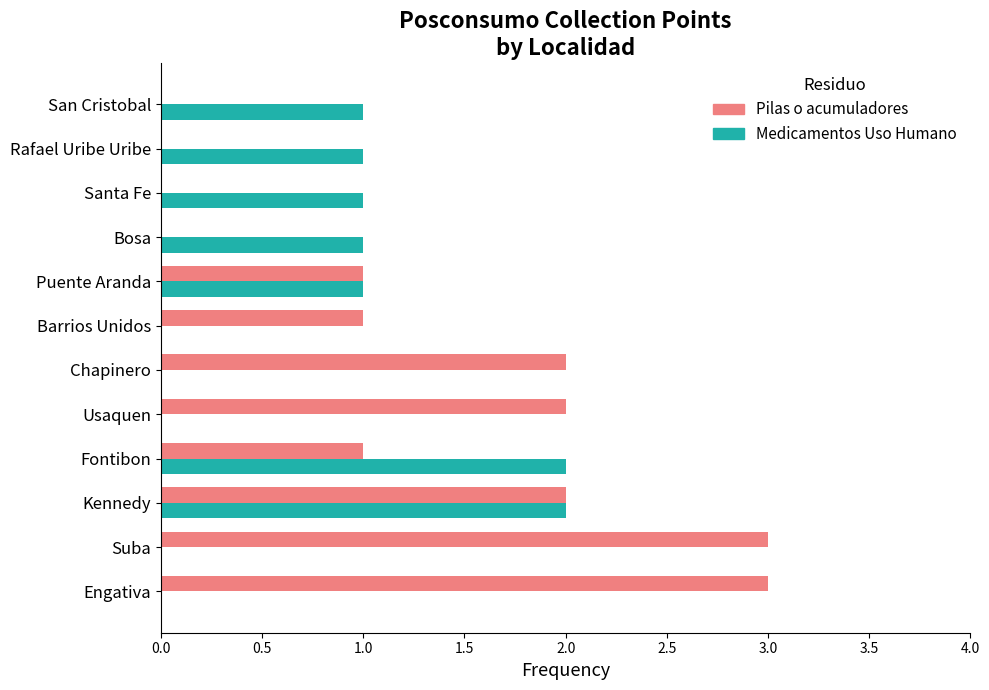

Is the value of Pilas o acumuladores at Puente Aranda greater than the value of Medicamentos Uso Humano at Chapinero?

Yes